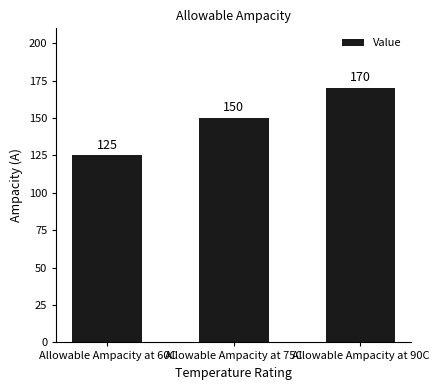

What is the label of the 1st bar from the right?

Allowable Ampacity at 90C